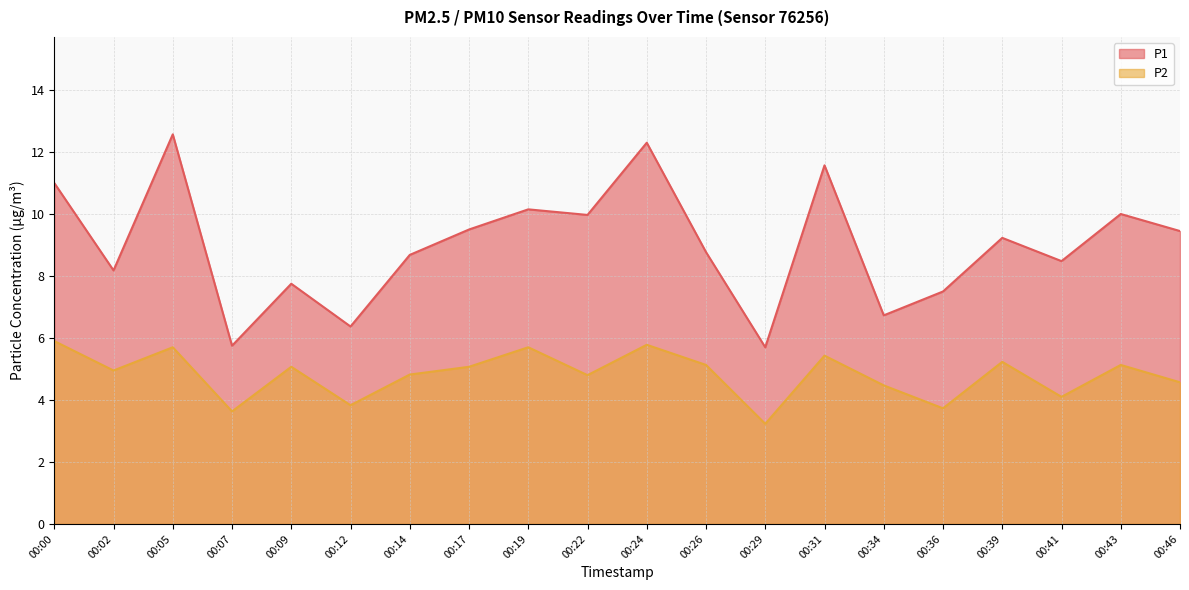

At which category does the chart reach its minimum across all series?

00:29